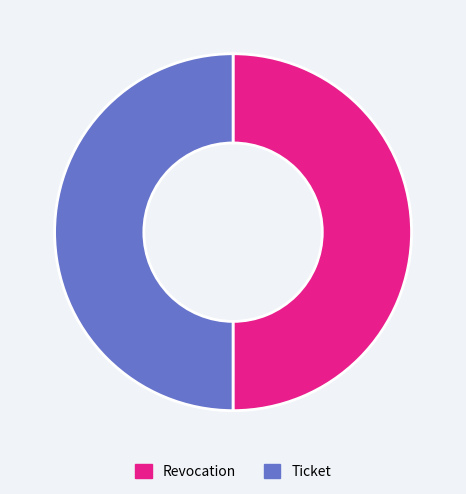

Do Ticket and Revocation together represent more than half of the pie?

Yes